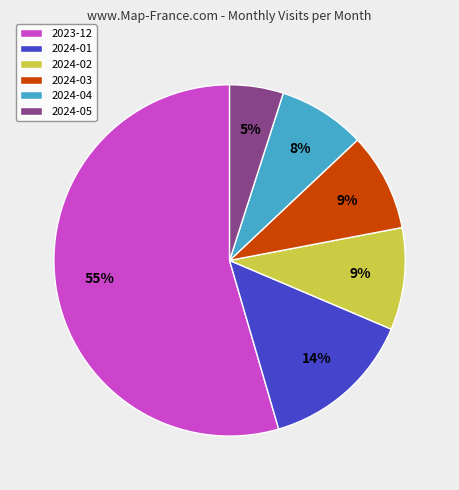

Approximately how many times larger is the value at 2024-03 compared to 2024-04?

1.1